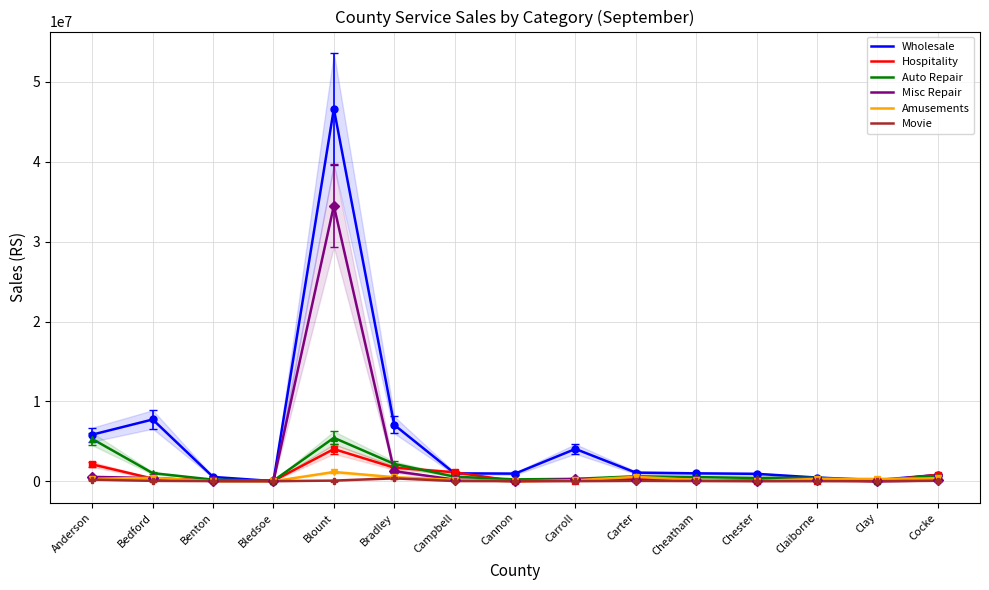

What is the label of the 14th point from the right?

Bedford